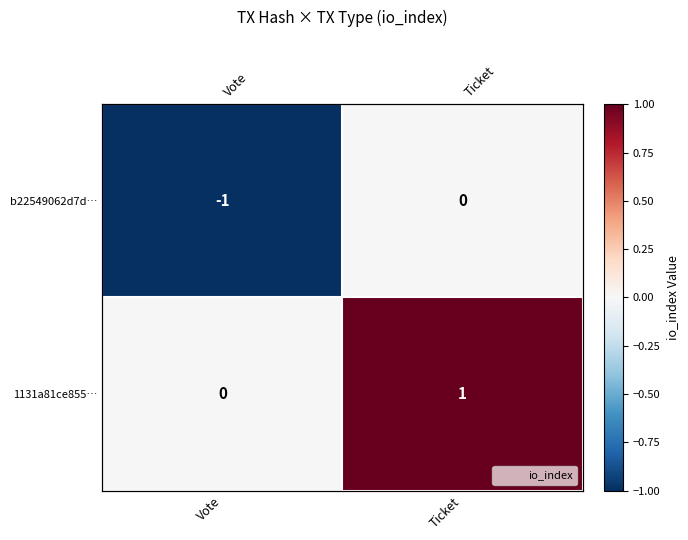

What is the sum of the b22549062d7d… values at Ticket and Vote?

-1